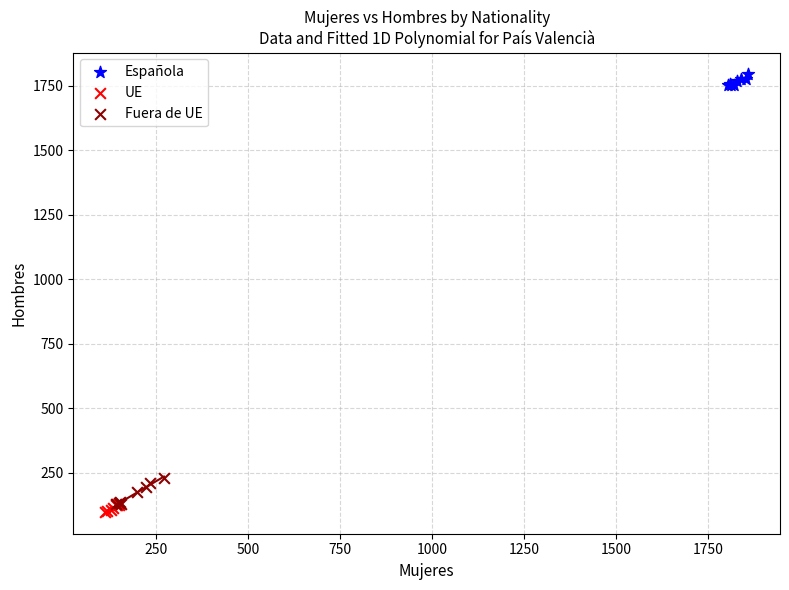

Which series reaches the maximum Y coordinate?

Española